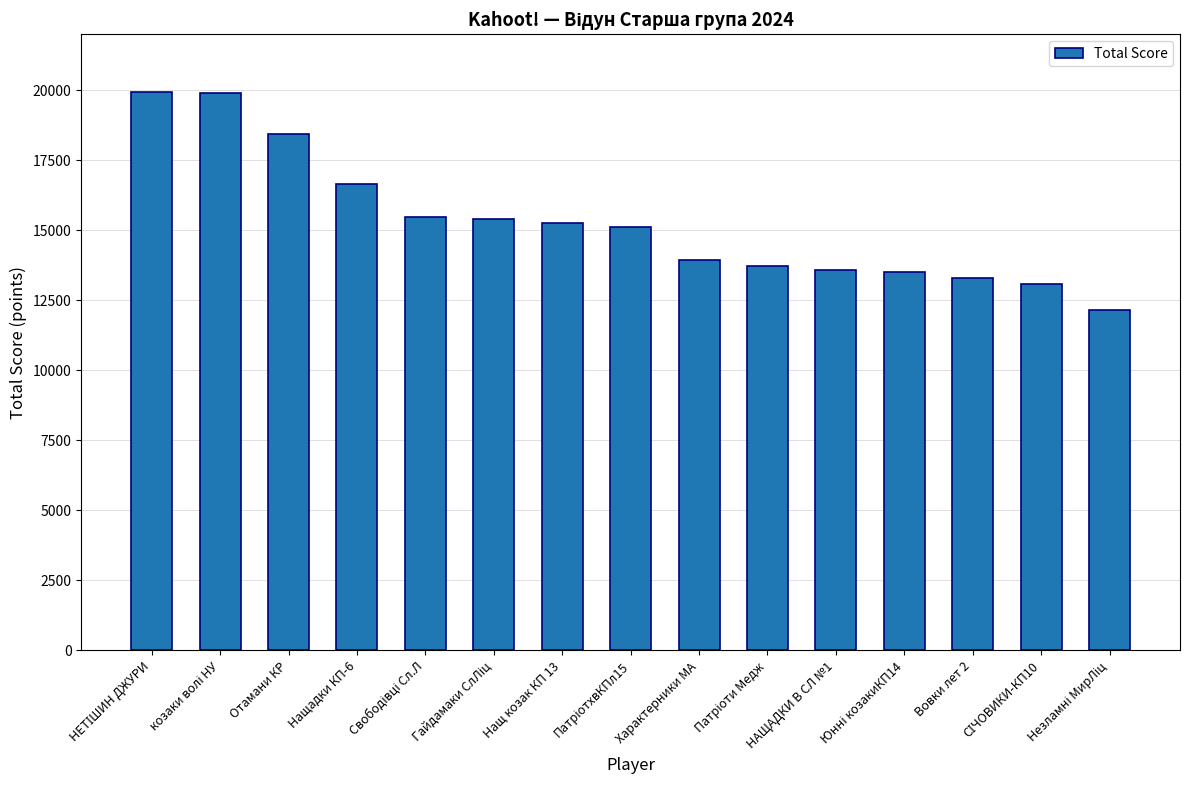

What is the difference between the maximum and minimum values?

7768